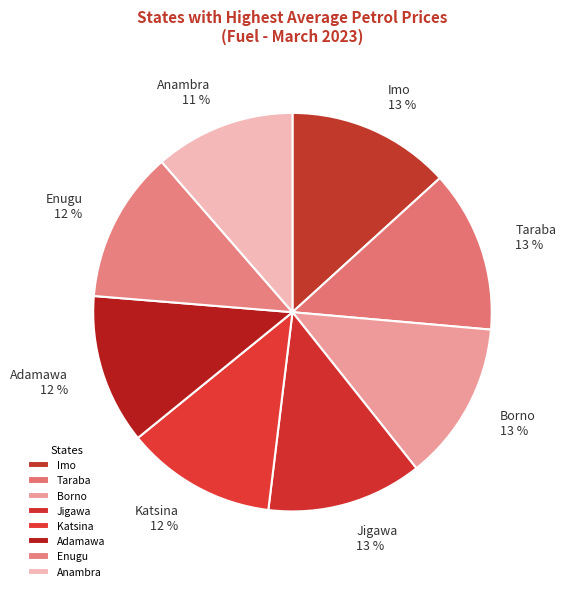

How many segments does this pie chart have?

8